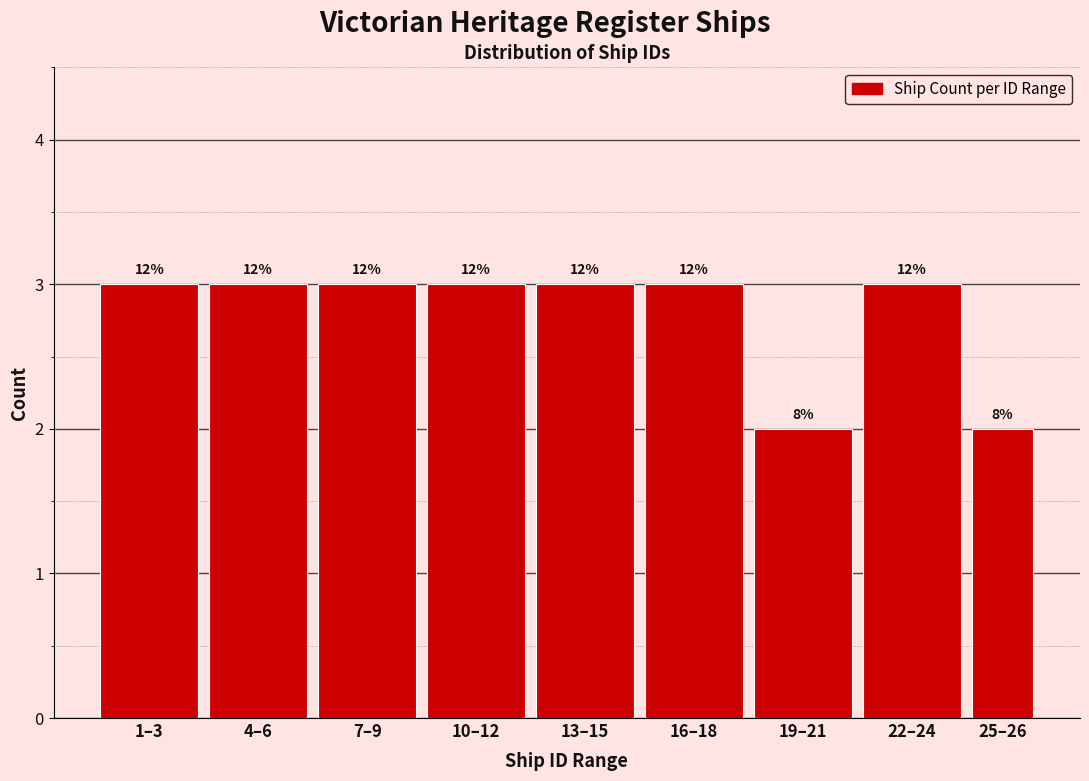

How many bars are there in total?

9